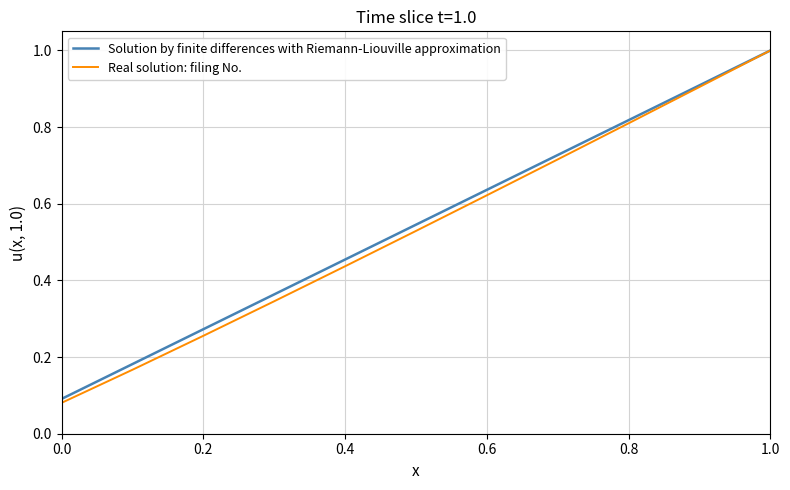

How many lines are shown in the chart?

2